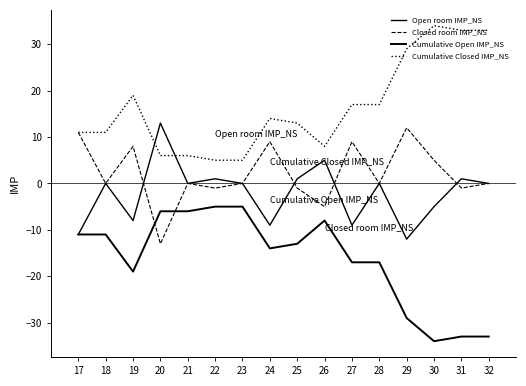

Is the value of Cumulative Open IMP_NS at 18 greater than the value of Cumulative Closed IMP_NS at 20?

No